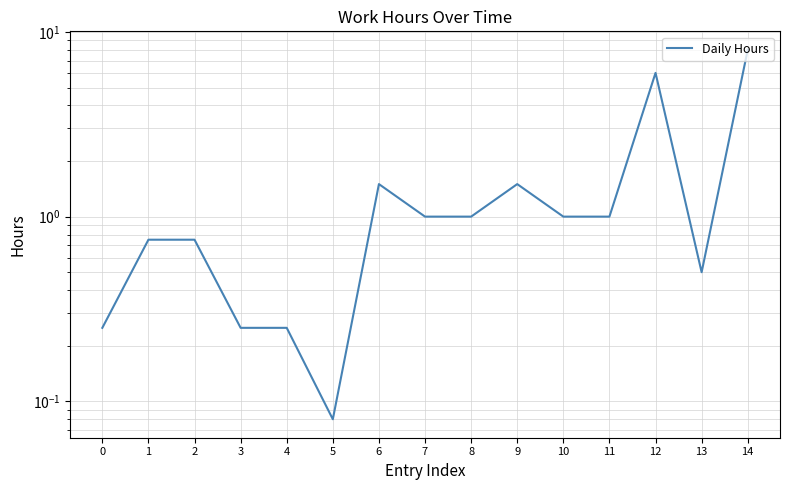

What is the value of the 14th point from the left?

0.5